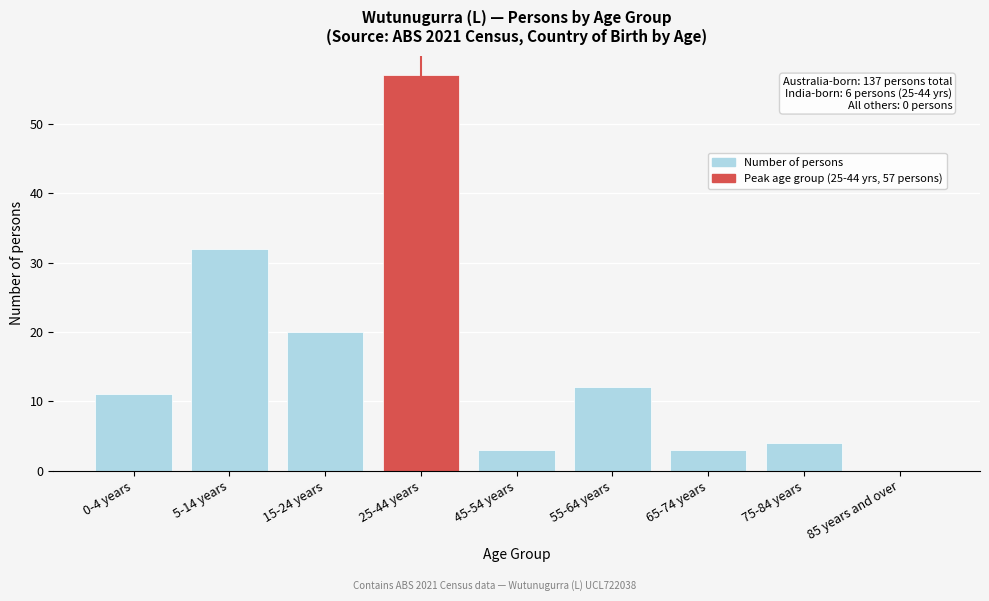

Reading left to right, what are all the values shown in this chart?

0-4 years=11	5-14 years=32	15-24 years=20	25-44 years=57	45-54 years=3	55-64 years=12	65-74 years=3	75-84 years=4	85 years and over=0